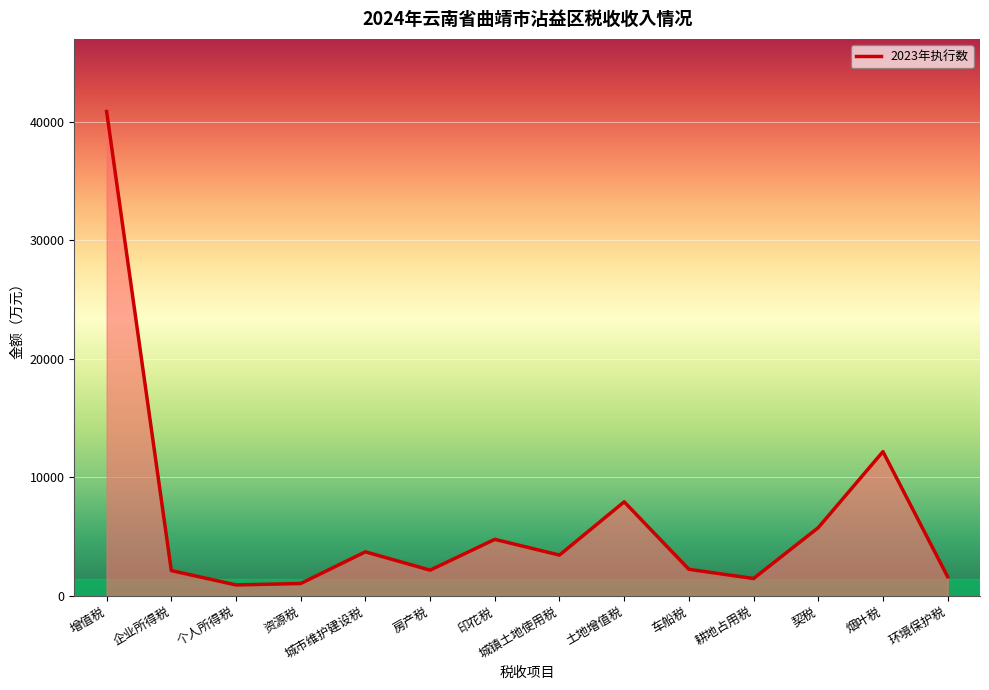

Which label corresponds to the largest value in the chart?

增值税